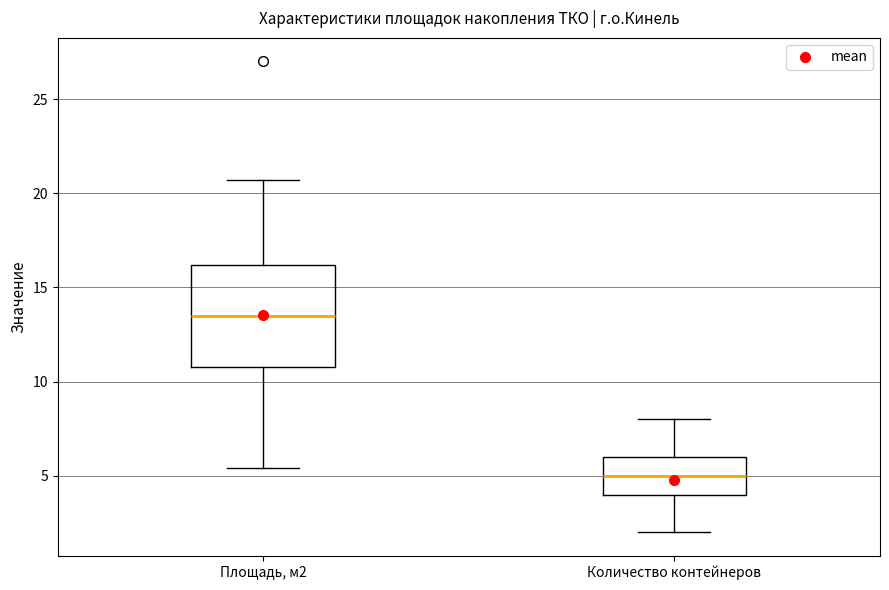

Where does the median line of the box for Площадь, м2 sit on the y-axis? The values are not printed on the chart, so give them approximately, as read against the axis.

13.5